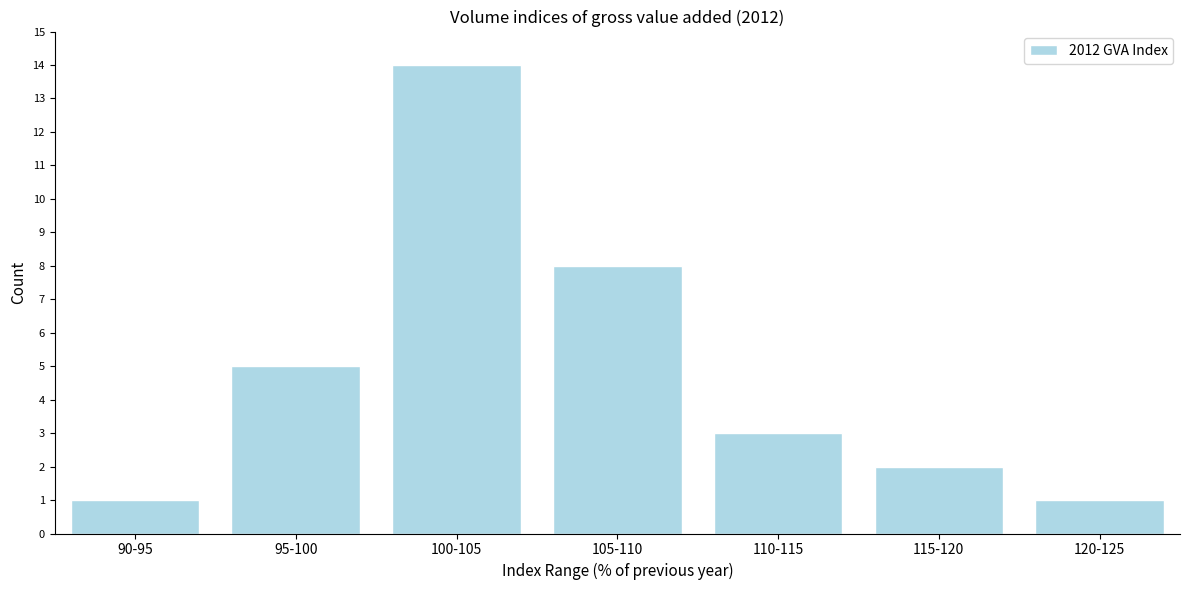

Reading left to right, what are all the values shown in this chart?

90-95=1	95-100=5	100-105=14	105-110=8	110-115=3	115-120=2	120-125=1